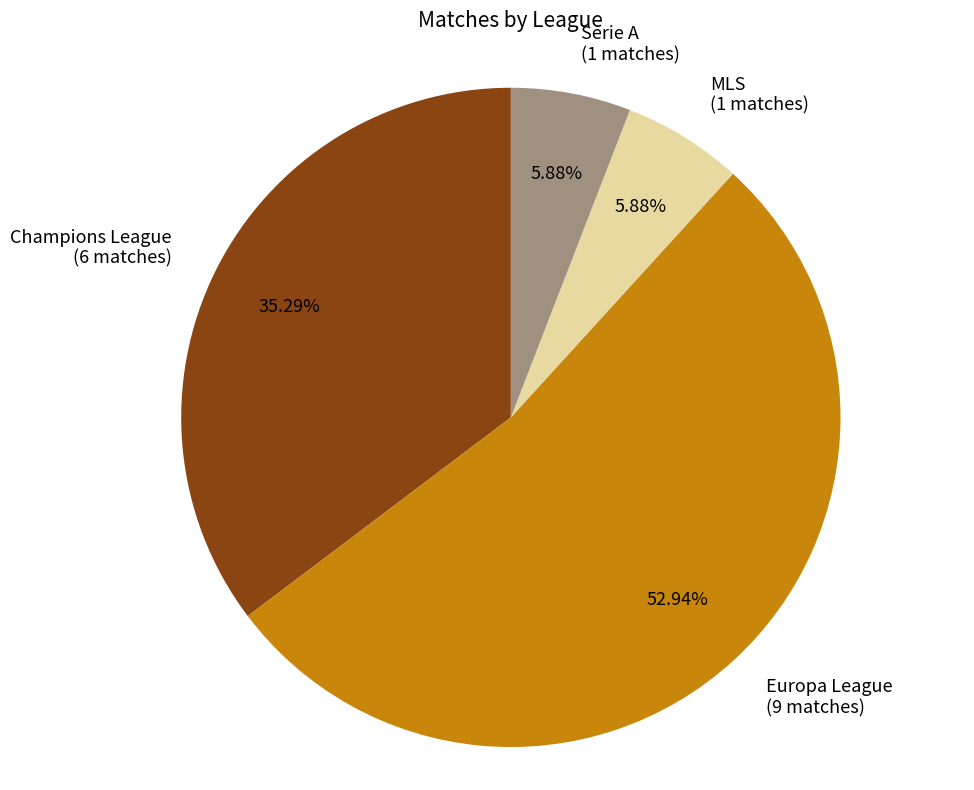

To the nearest percent, what is the combined percentage of Champions League and Europa League?

88%